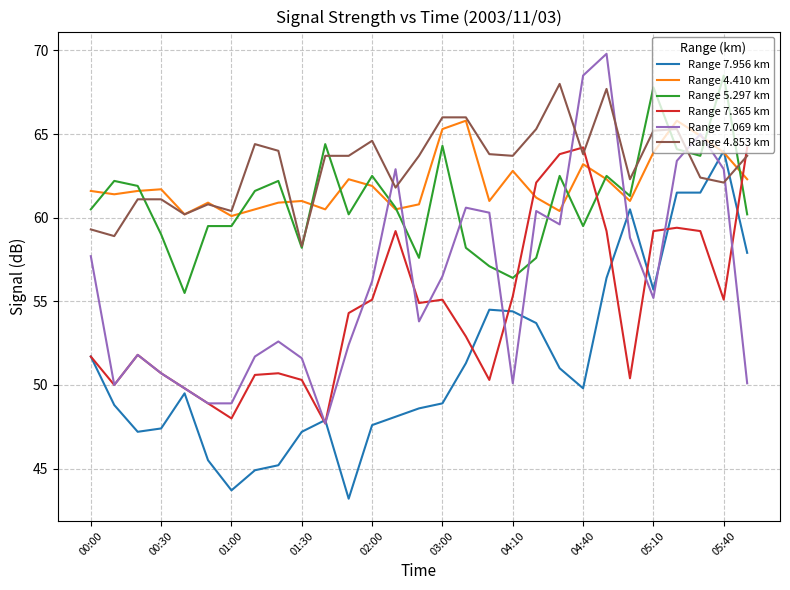

How many values in the Range 5.297 km series exceed 60?

18